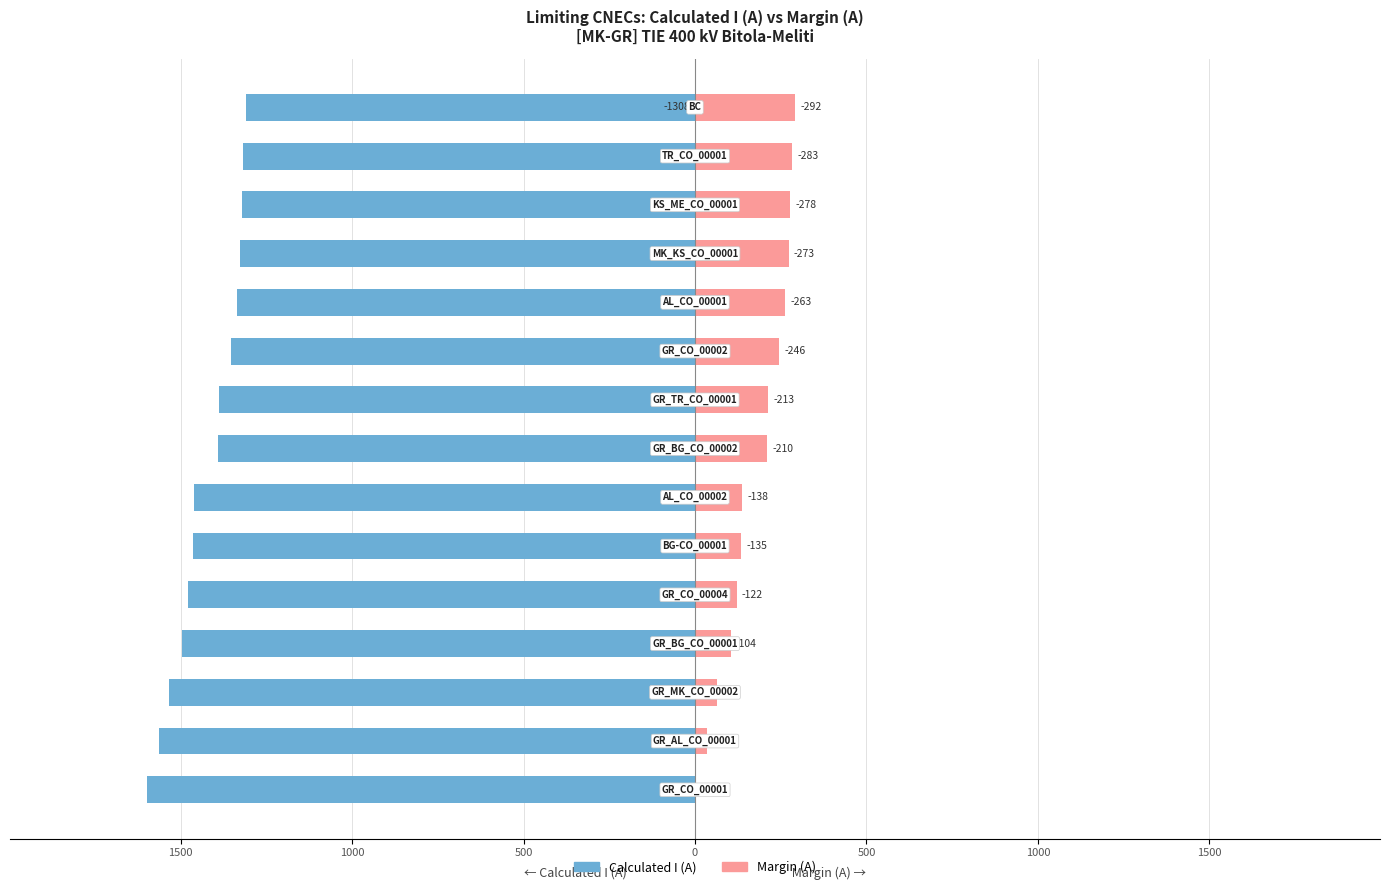

Is it true that Calculated I (A) equals -2250 at 500?

False